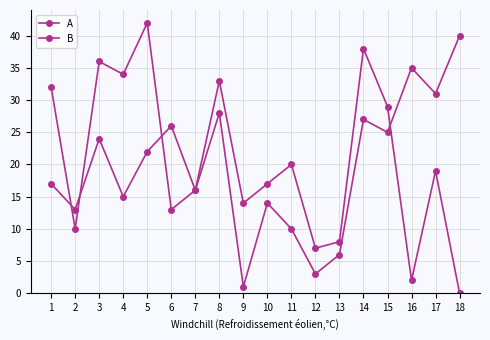

What is the sum of all B values?

370